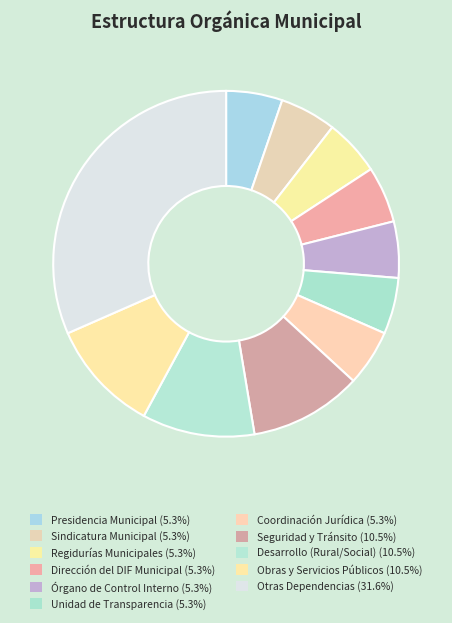

Count the number of slices in the pie.

11